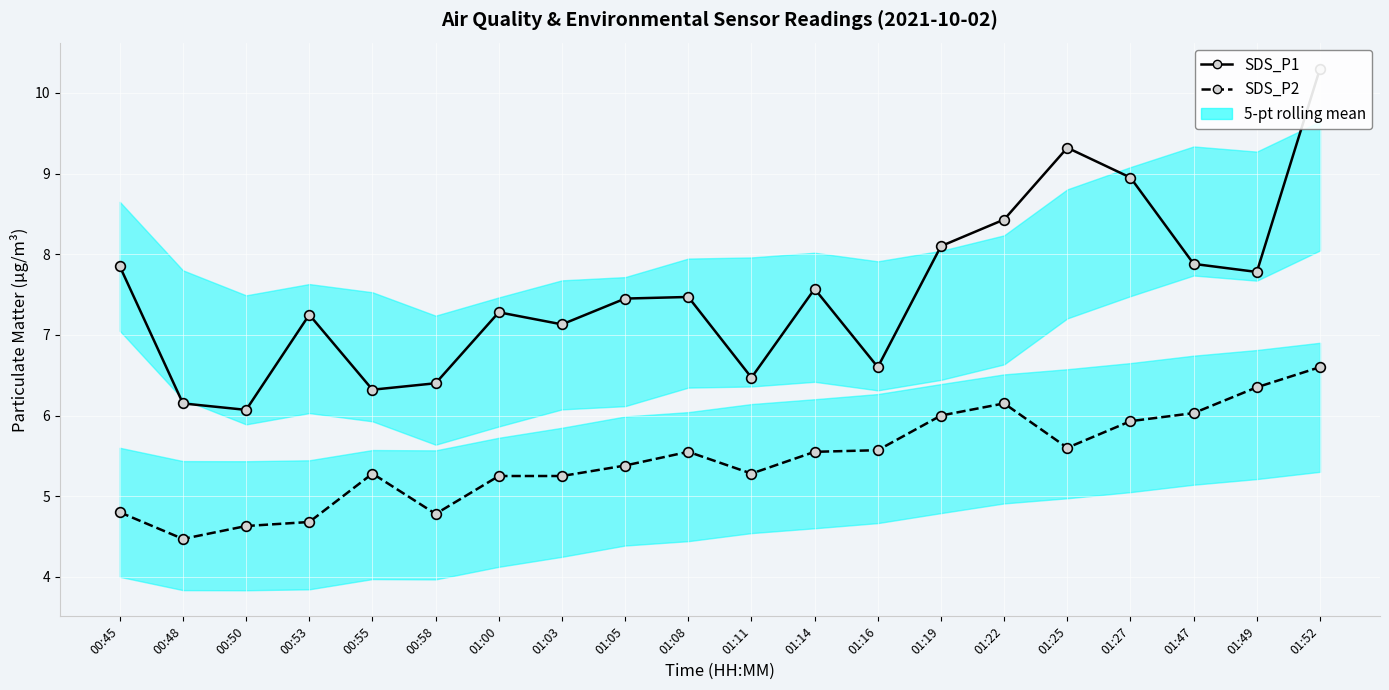

True or false: SDS_P2 and SDS_P1 intersect in this chart.

False